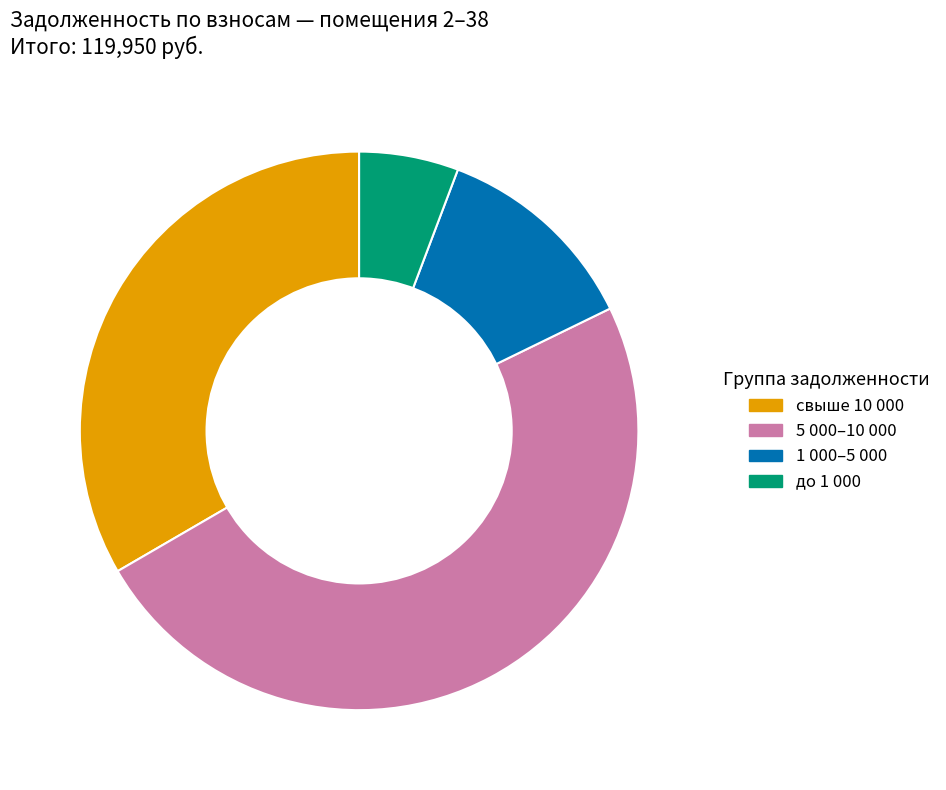

Count the number of slices in the pie.

4